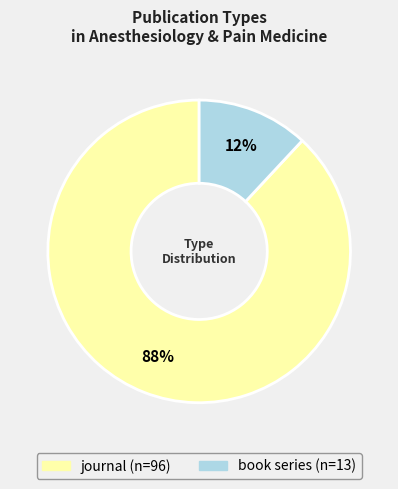

Rank the categories by value from lowest to highest.

book series, journal